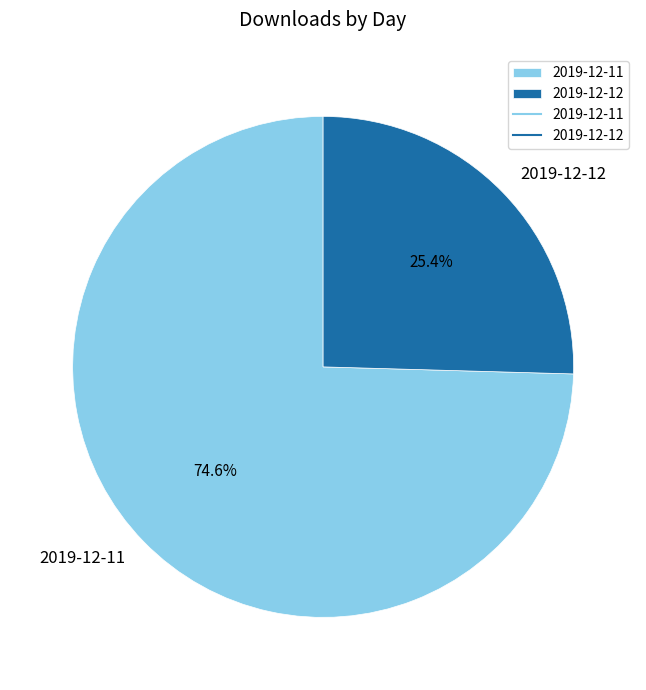

To the nearest percent, what percentage of the pie is 2019-12-11?

75%